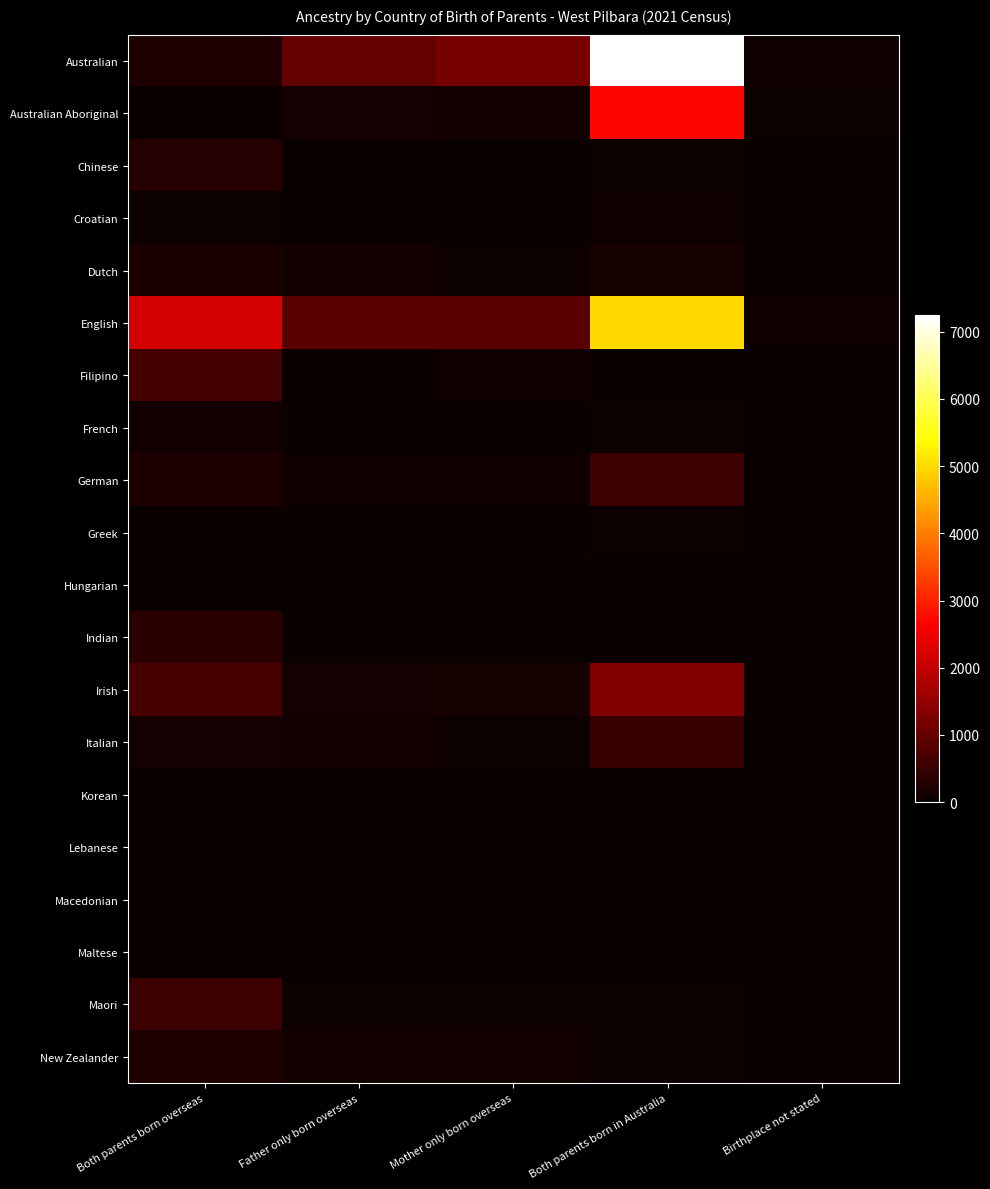

Which series has the largest total across all categories?

Australian